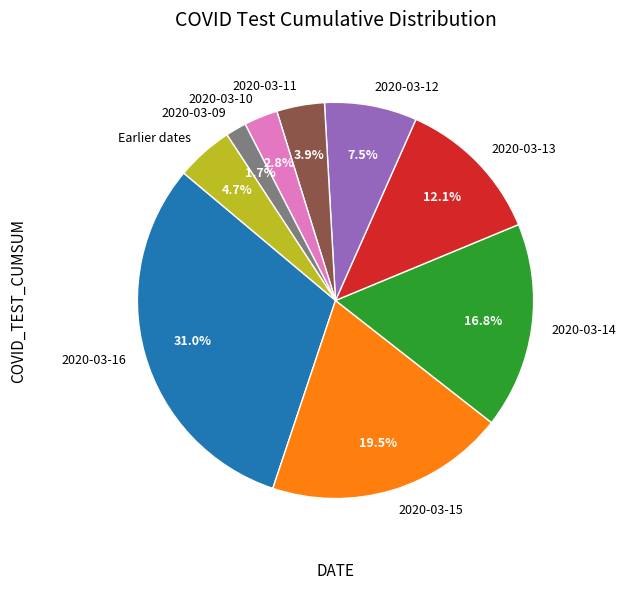

To the nearest percent, what is the average slice percentage?

11%